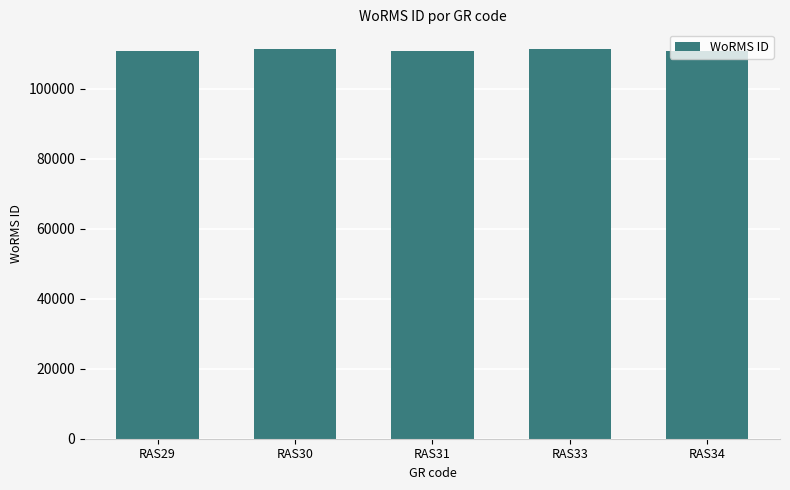

What is the difference between the values at RAS34 and RAS29?

135